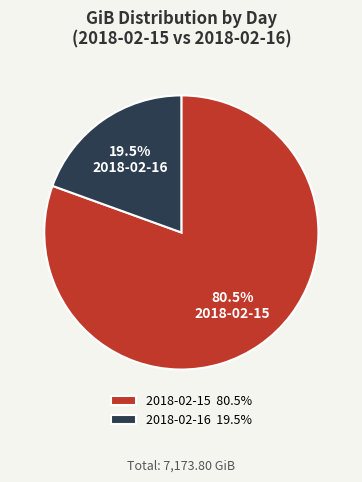

The 2018-02-16 slice represents 30% of the pie. True or false?

False